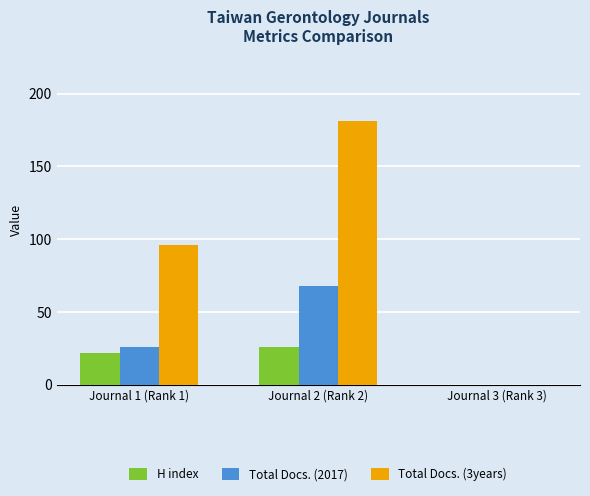

The value of H index at Journal 1 (Rank 1) is 22. True or false?

True